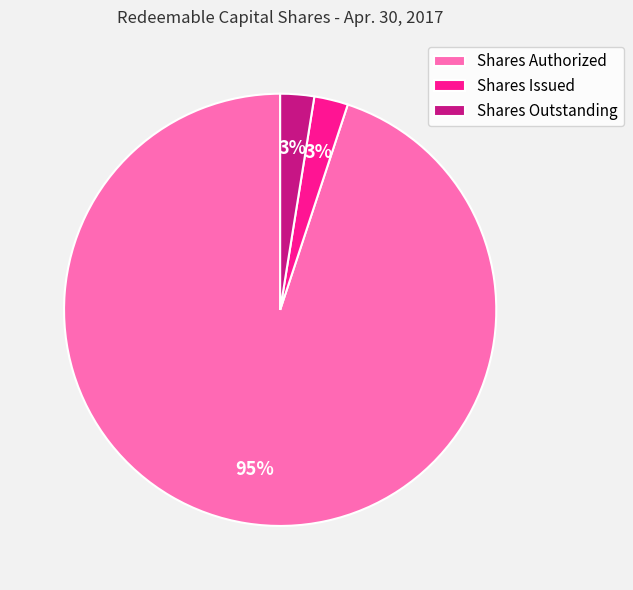

To the nearest percent, what is the average slice percentage?

33%